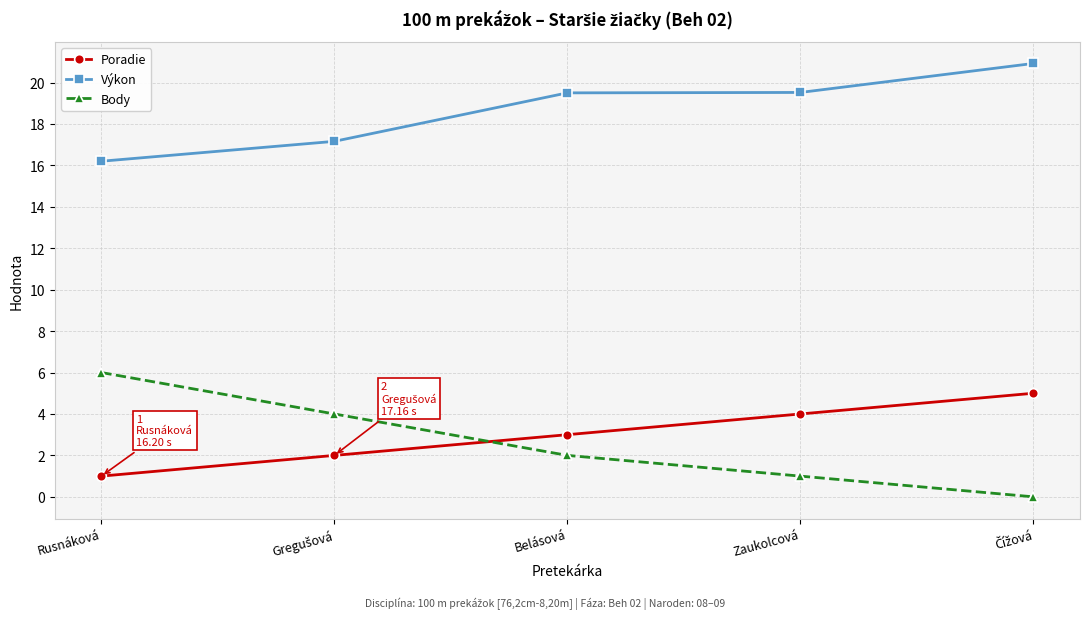

True or false: Výkon has a value of 26.4 at Belásová.

False